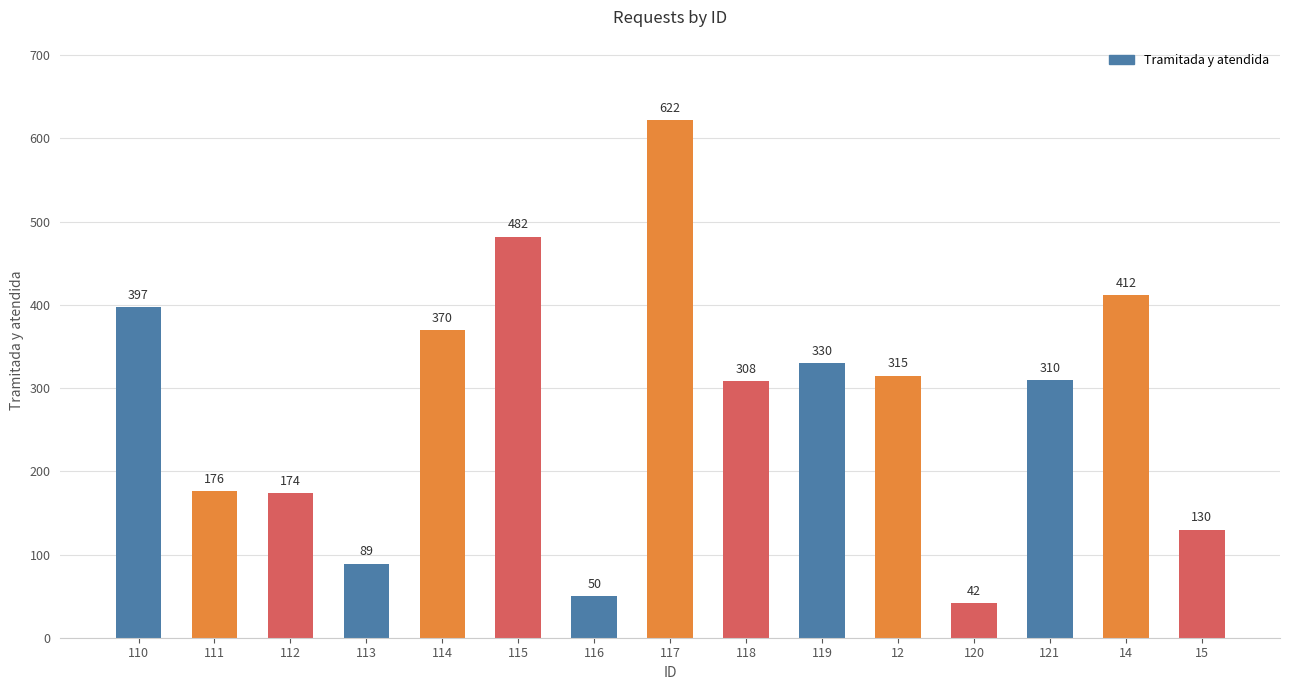

Reading left to right, what are all the values shown in this chart?

397	176	174	89	370	482	50	622	308	330	315	42	310	412	130